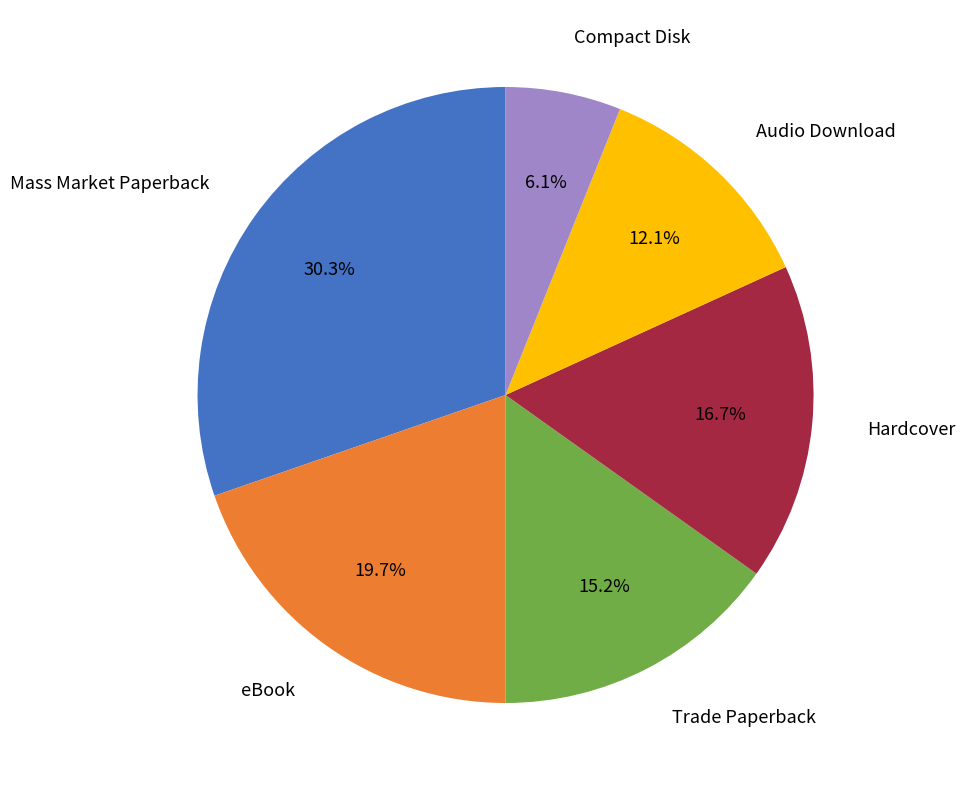

Does any single category account for the majority?

No